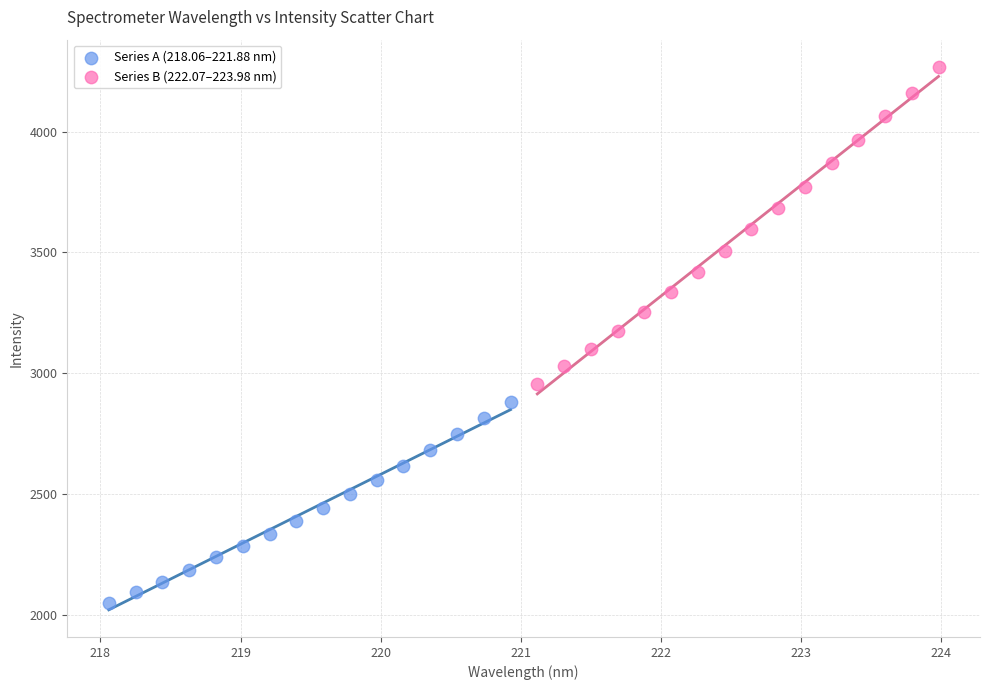

Which series reaches the maximum Y coordinate?

Series B (222.07–223.98 nm)